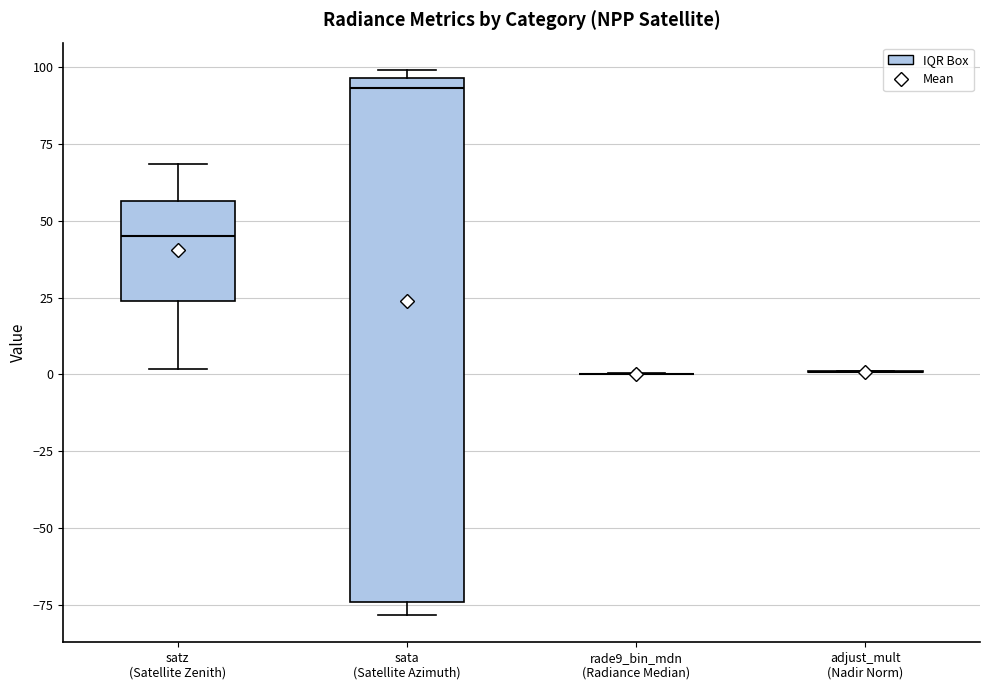

Reading left to right, read every box against the y-axis: the position of its median line, the range the box covers, and the ends of its whiskers. The values are not printed on the chart, so give them approximately, as read against the axis.

satz (Satellite Zenith): median 45, box 25 to 55, whiskers 0 to 70
sata (Satellite Azimuth): median 95 (just below the box's upper edge), box -75 to 95, whiskers -80 to 100
rade9_bin_mdn (Radiance Median): box collapsed to a line at 0, whiskers 0 to 0
adjust_mult (Nadir Norm): box collapsed to a line at 0, whiskers 0 to 0